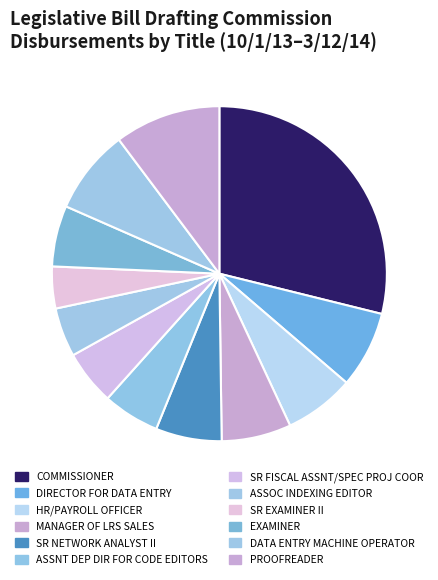

How many segments does this pie chart have?

12